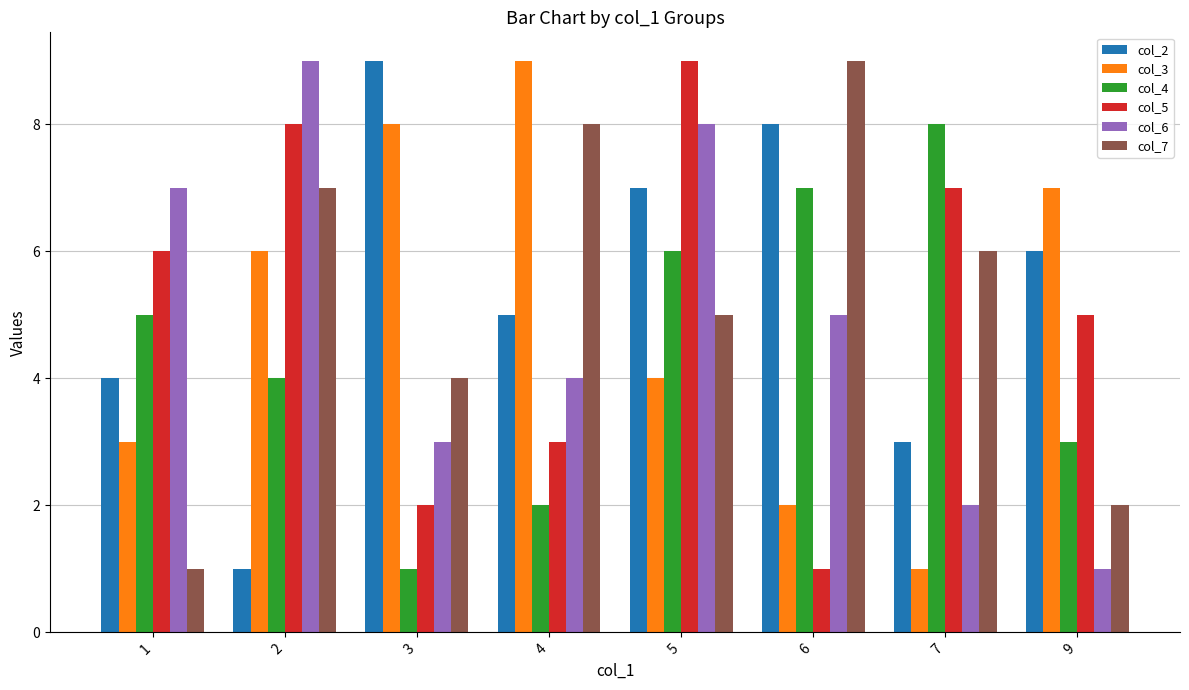

The col_4 series shows 14 at 7. True or false?

False